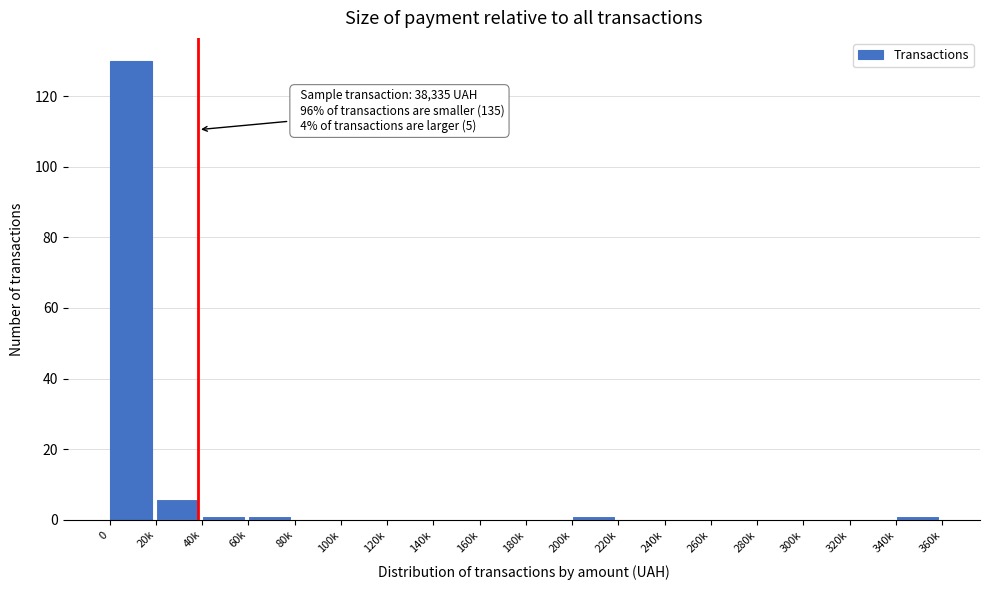

Reading left to right, list all the values displayed in this chart.

0=130	20k=6	40k=1	60k=1	80k=0	100k=0	120k=0	140k=0	160k=0	180k=0	200k=1	220k=0	240k=0	260k=0	280k=0	300k=0	320k=0	340k=1